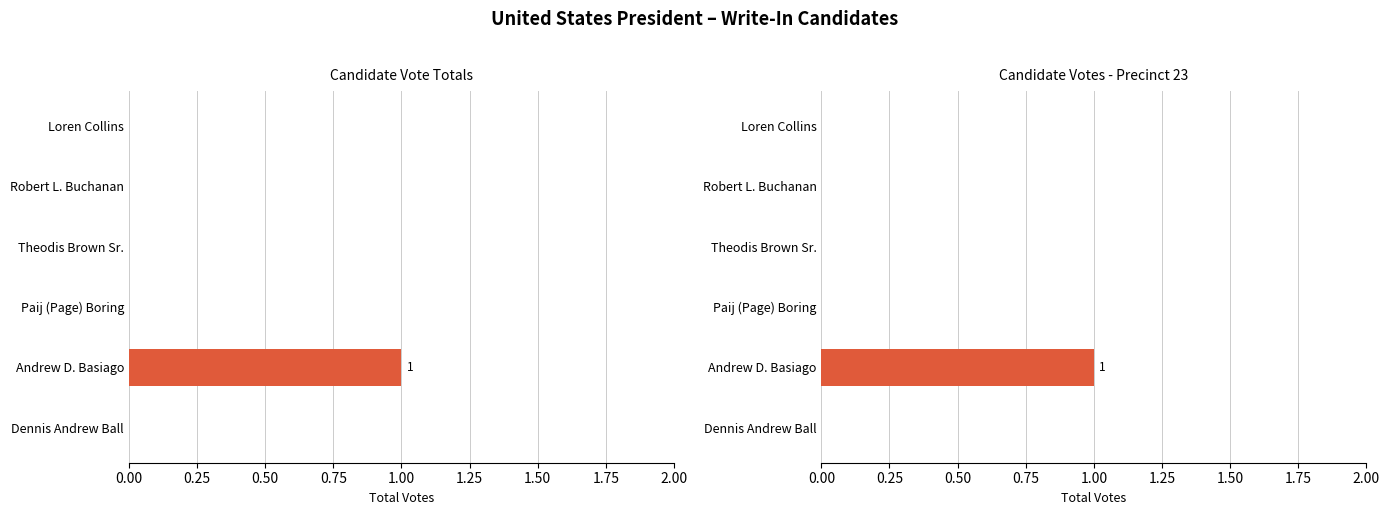

Which series has the largest total across all categories?

Total Votes